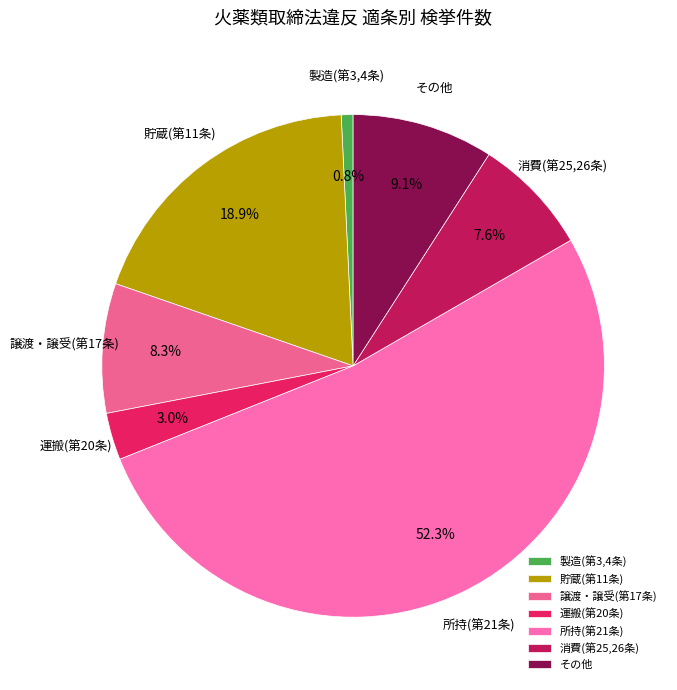

Which slice represents more than half of the pie?

所持(第21条)